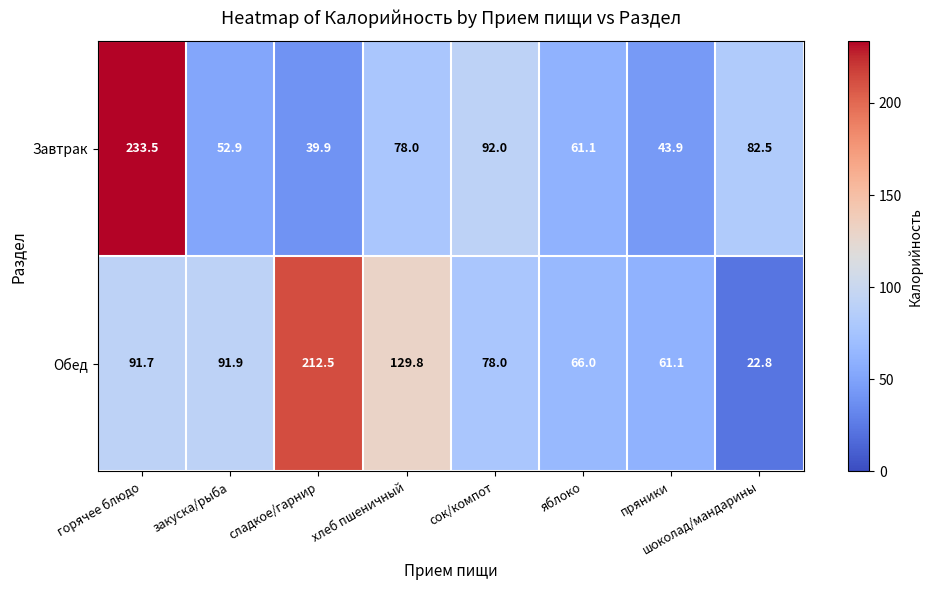

What is the total value across all series at горячее блюдо?

325.2